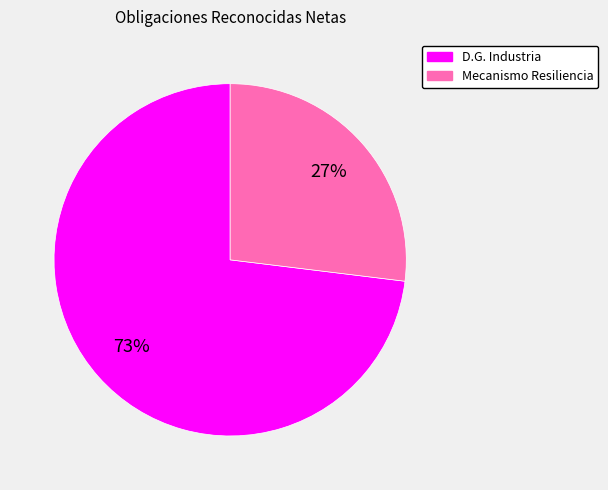

How many slices are in this pie chart?

2